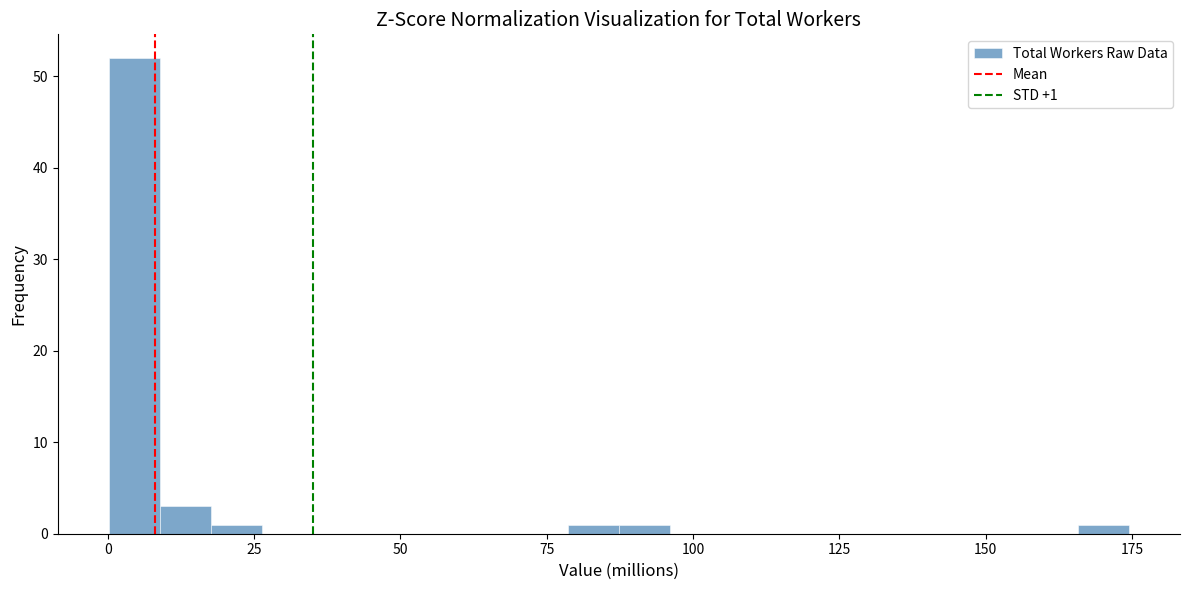

Around what value on the x-axis is the tallest bar? Give the approximate position of its centre, as read against the axis.

5